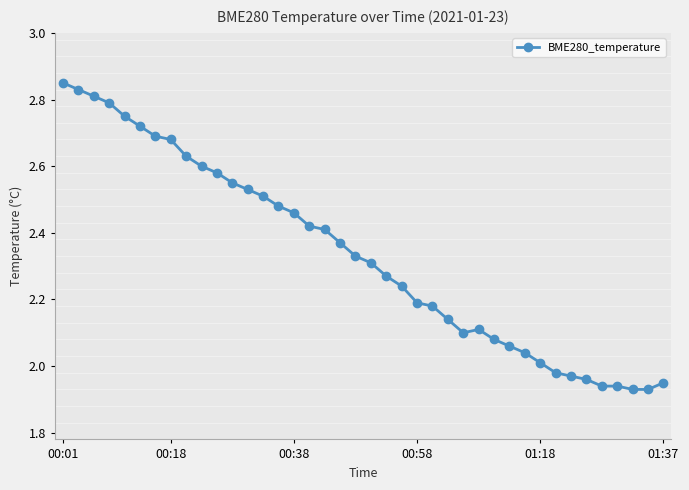

What is the difference between the maximum and minimum values?

0.9